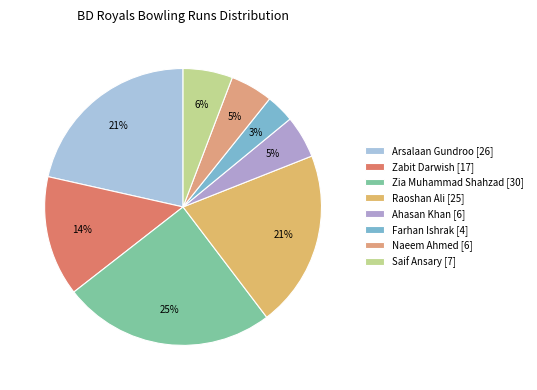

What percentage is the Arsalaan Gundroo slice, to the nearest percent?

21%